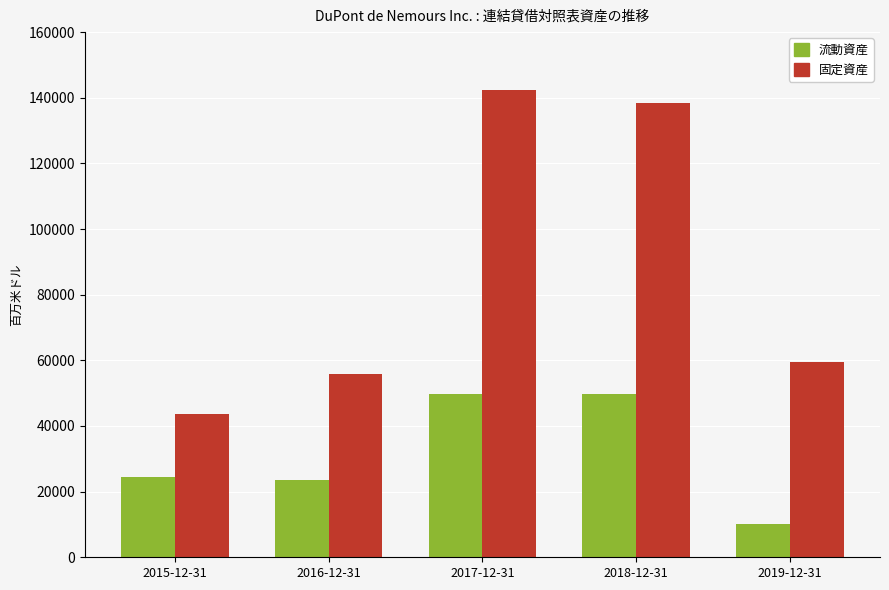

Which series has the largest range (max minus min)?

固定資産